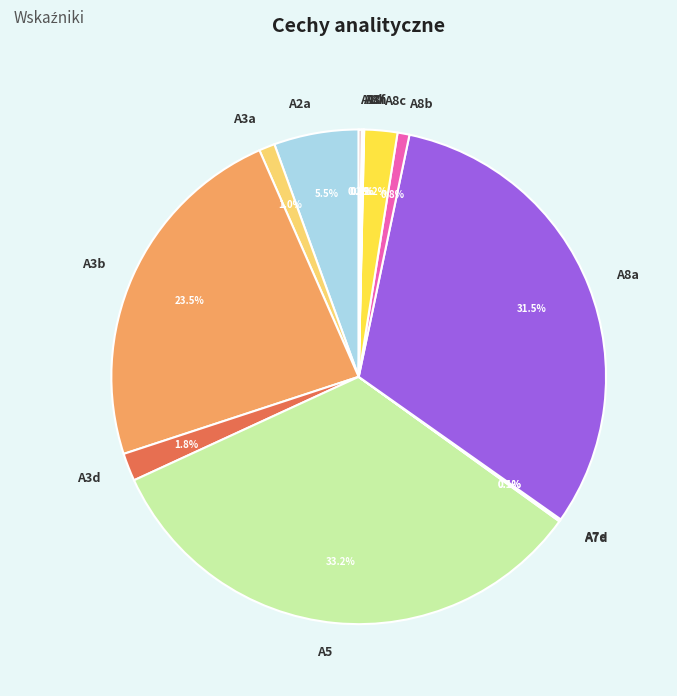

What is the largest slice in the pie chart?

A5